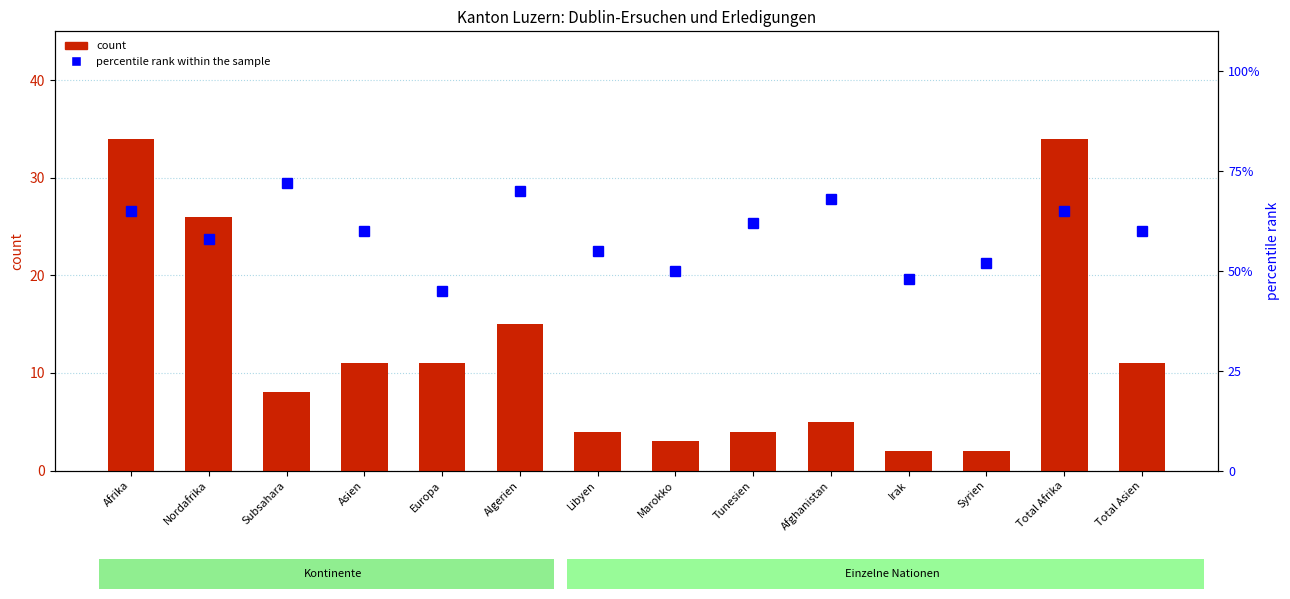

At which category is the sum across all series the highest?

Afrika